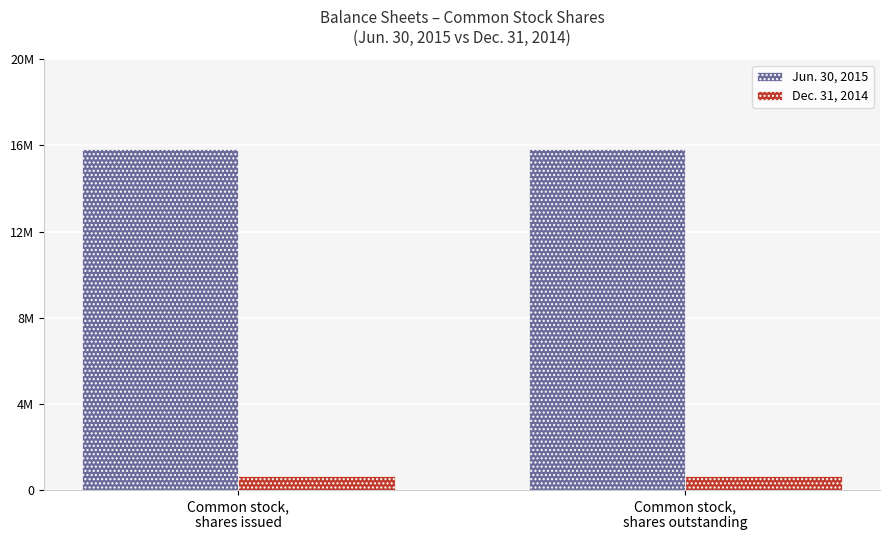

Between Common stock,
shares outstanding and Common stock,
shares issued, which is larger?

Common stock,
shares outstanding